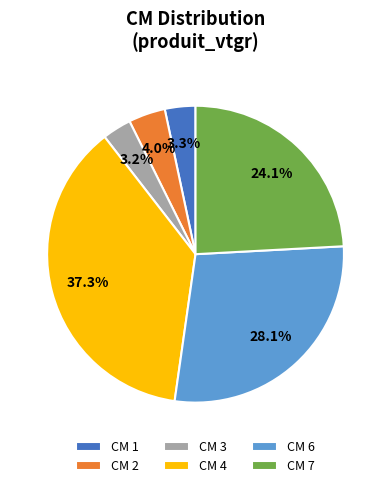

How many segments does this pie chart have?

6